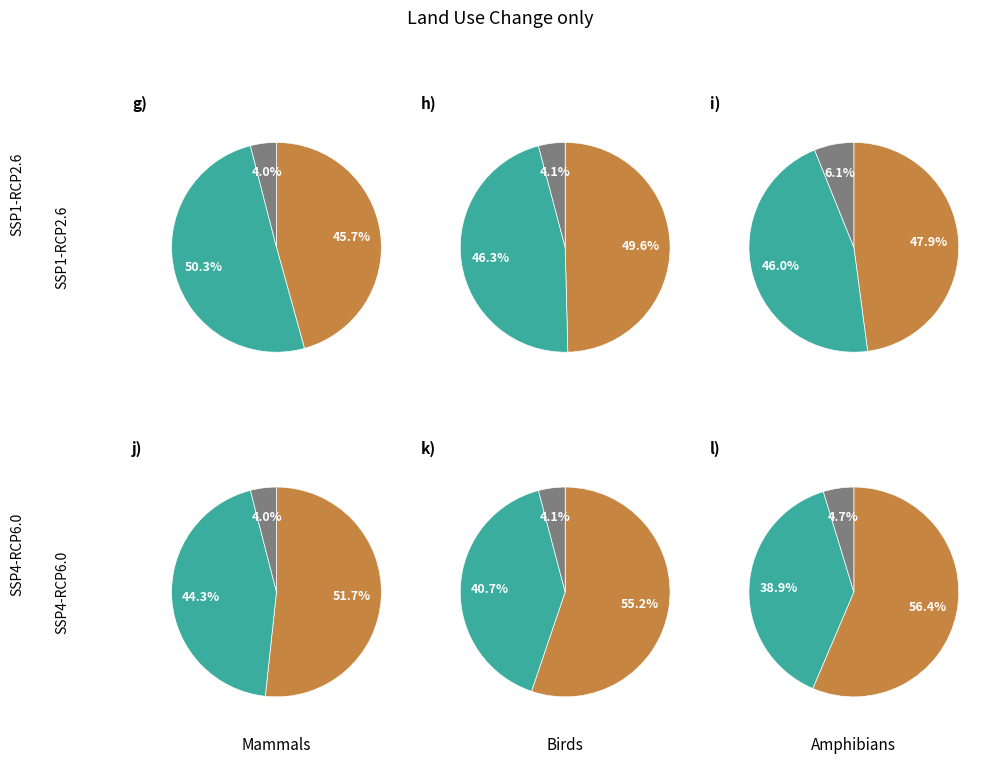

To the nearest percent, what portion does 52 represent?

6%